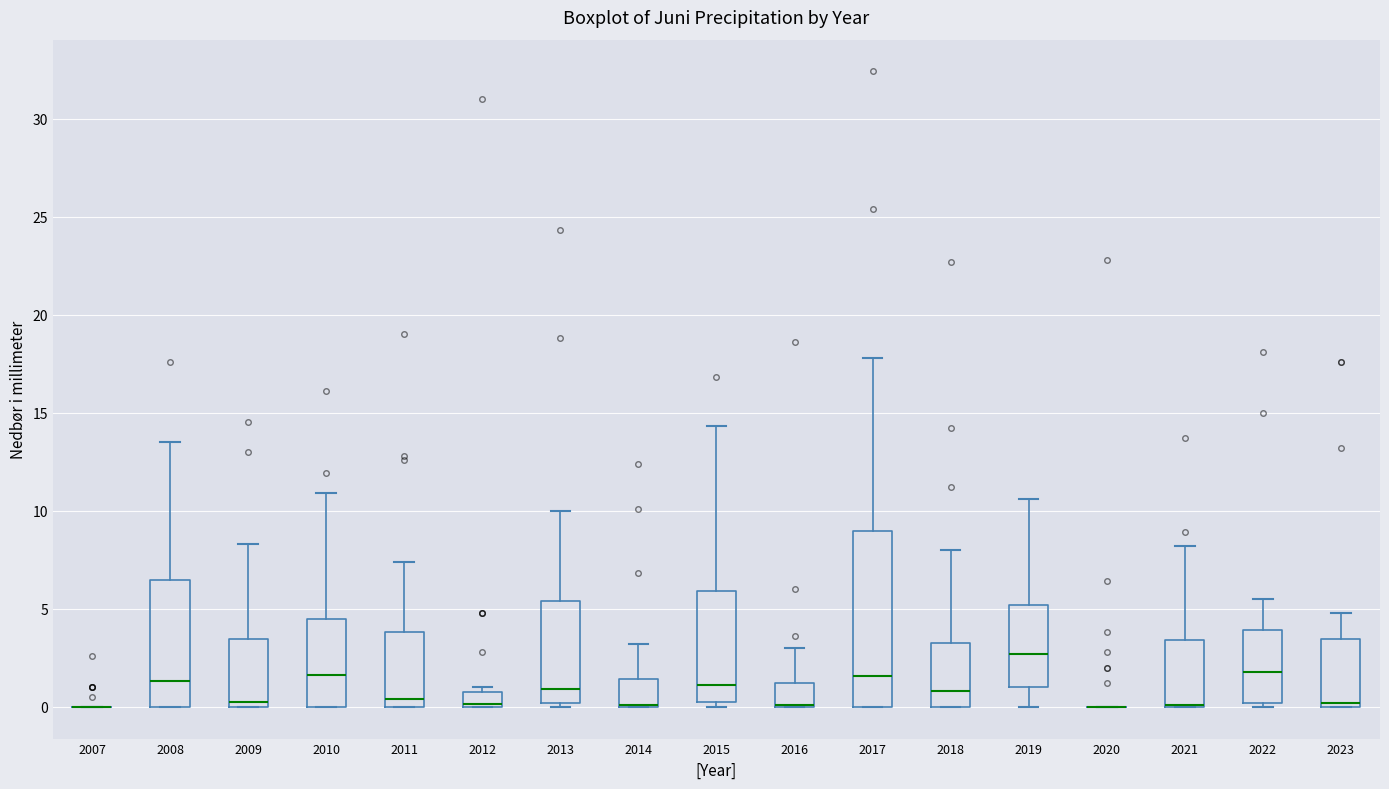

Reading left to right, read every box against the y-axis: the position of its median line, the range the box covers, and the ends of its whiskers. The values are not printed on the chart, so give them approximately, as read against the axis.

2007: box collapsed to a line at 0.0, whiskers 0.0 to 0.0
2008: median 1.5, box 0.0 to 6.5, whiskers 0.0 to 13.5
2009: median 0.5, box 0.0 to 3.5, whiskers 0.0 to 8.5
2010: median 1.5, box 0.0 to 4.5, whiskers 0.0 to 11.0
2011: median 0.5, box 0.0 to 4.0, whiskers 0.0 to 7.5
2012: median 0.0, box 0.0 to 1.0, whiskers 0.0 to 1.0 (just above the box's upper edge)
2013: median 1.0, box 0.0 to 5.5, whiskers 0.0 (just below the box's lower edge) to 10.0
2014: median 0.0 (drawn on the box's lower edge), box 0.0 to 1.5, whiskers 0.0 to 3.0
2015: median 1.0, box 0.0 to 6.0, whiskers 0.0 (just below the box's lower edge) to 14.5
2016: median 0.0 (drawn on the box's lower edge), box 0.0 to 1.0, whiskers 0.0 to 3.0
2017: median 1.5, box 0.0 to 9.0, whiskers 0.0 to 18.0
2018: median 1.0, box 0.0 to 3.5, whiskers 0.0 to 8.0
2019: median 2.5, box 1.0 to 5.0, whiskers 0.0 to 10.5
2020: box collapsed to a line at 0.0, whiskers 0.0 to 0.0
2021: median 0.0 (drawn on the box's lower edge), box 0.0 to 3.5, whiskers 0.0 to 8.0
2022: median 2.0, box 0.0 to 4.0, whiskers 0.0 (just below the box's lower edge) to 5.5
2023: median 0.0 (just above the box's lower edge), box 0.0 to 3.5, whiskers 0.0 to 5.0